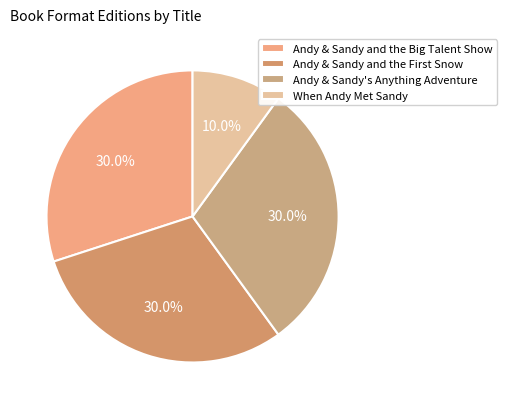

How many slices are in this pie chart?

4